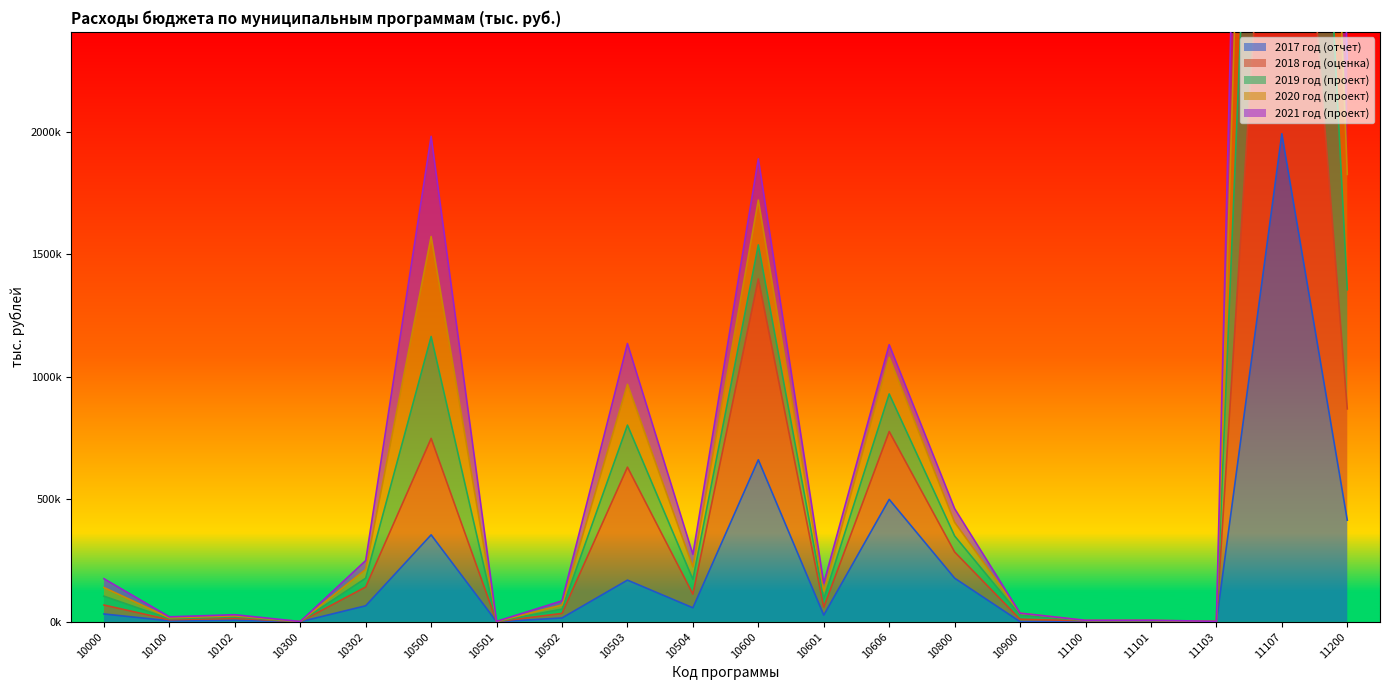

Rank the series by their maximum value, from lowest to highest.

2017 год (отчет), 2018 год (оценка), 2021 год (проект), 2020 год (проект), 2019 год (проект)